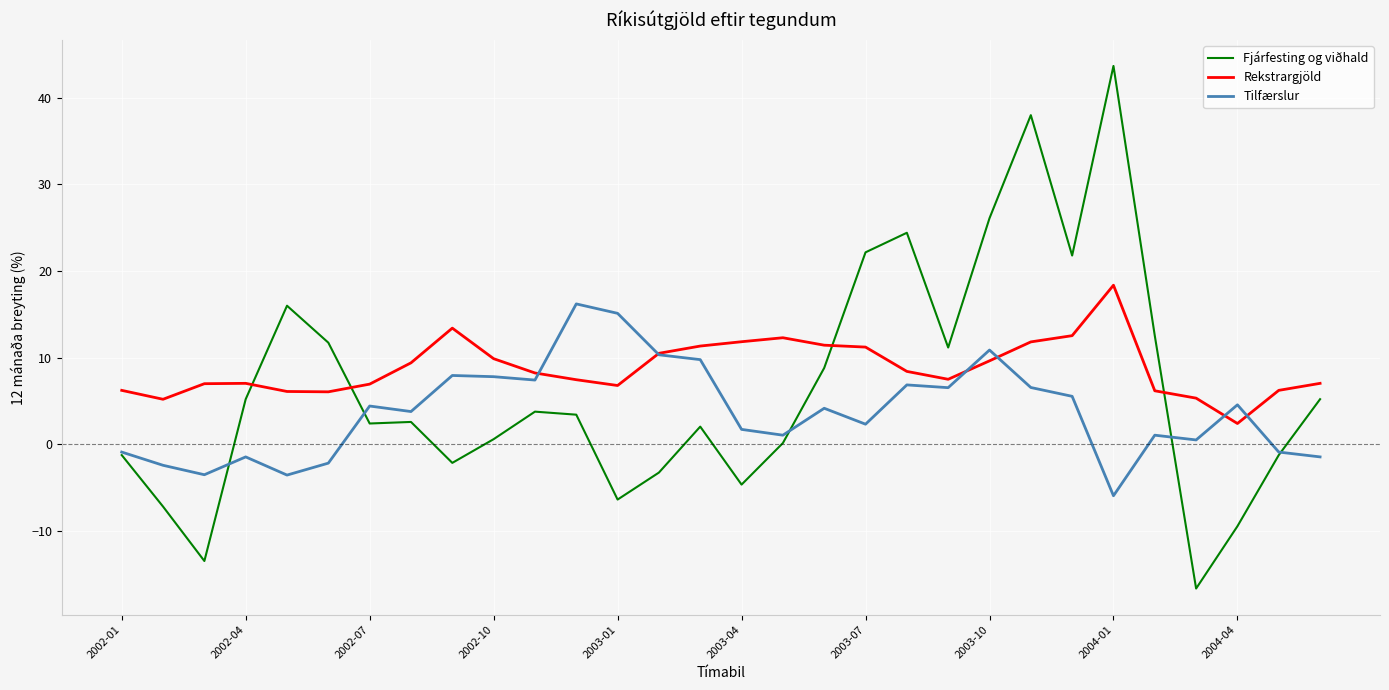

What is the smallest value displayed?

-16.7